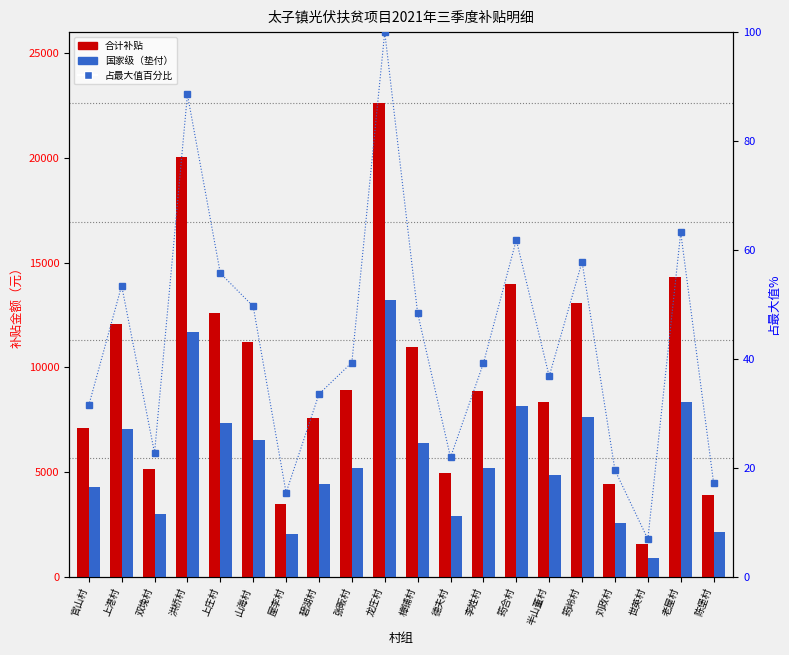

Rank the series by their average value, from highest to lowest.

合计补贴, 国家级（垫付）, 占最大值百分比